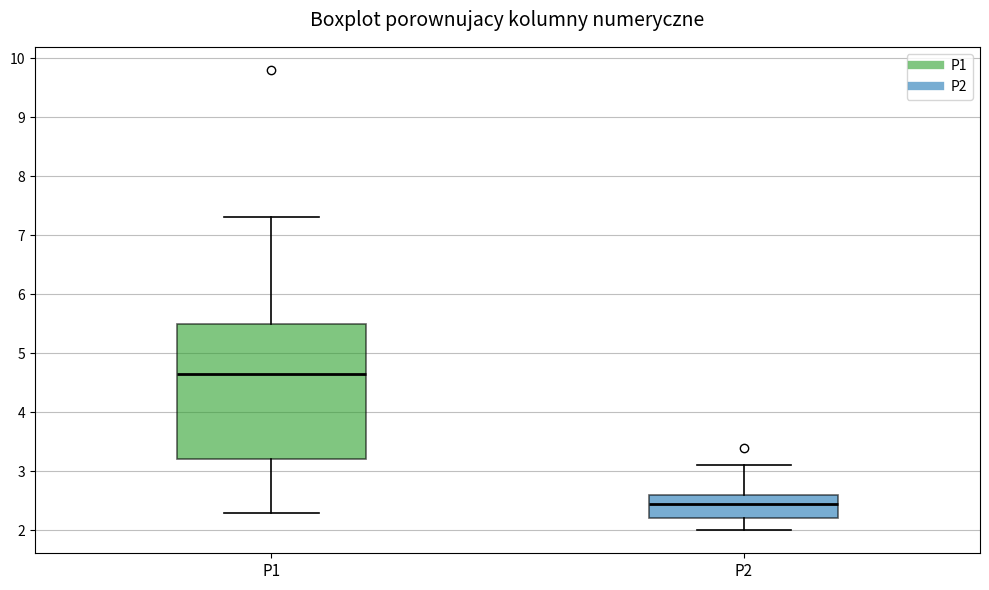

Comparing the boxes themselves (not the whiskers), which one is the tallest?

P1